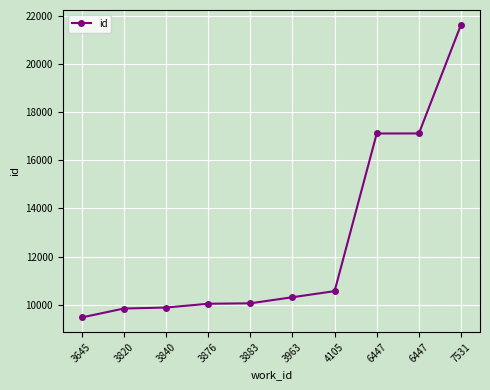

Reading left to right, extract all data points from this chart.

3645=9468	3820=9840	3840=9880	3876=10038	3883=10056	3963=10309	4105=10562	6447=17116	6447=17118	7531=21641